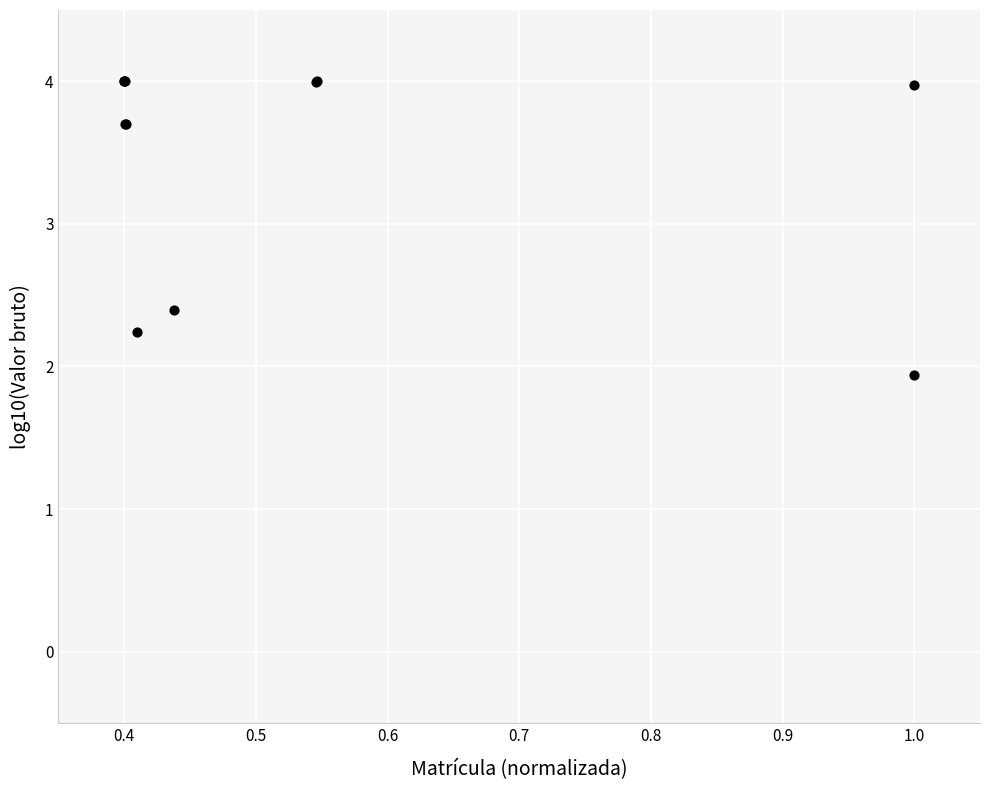

What Y value in the scatter plot is closest to 2?

1.9